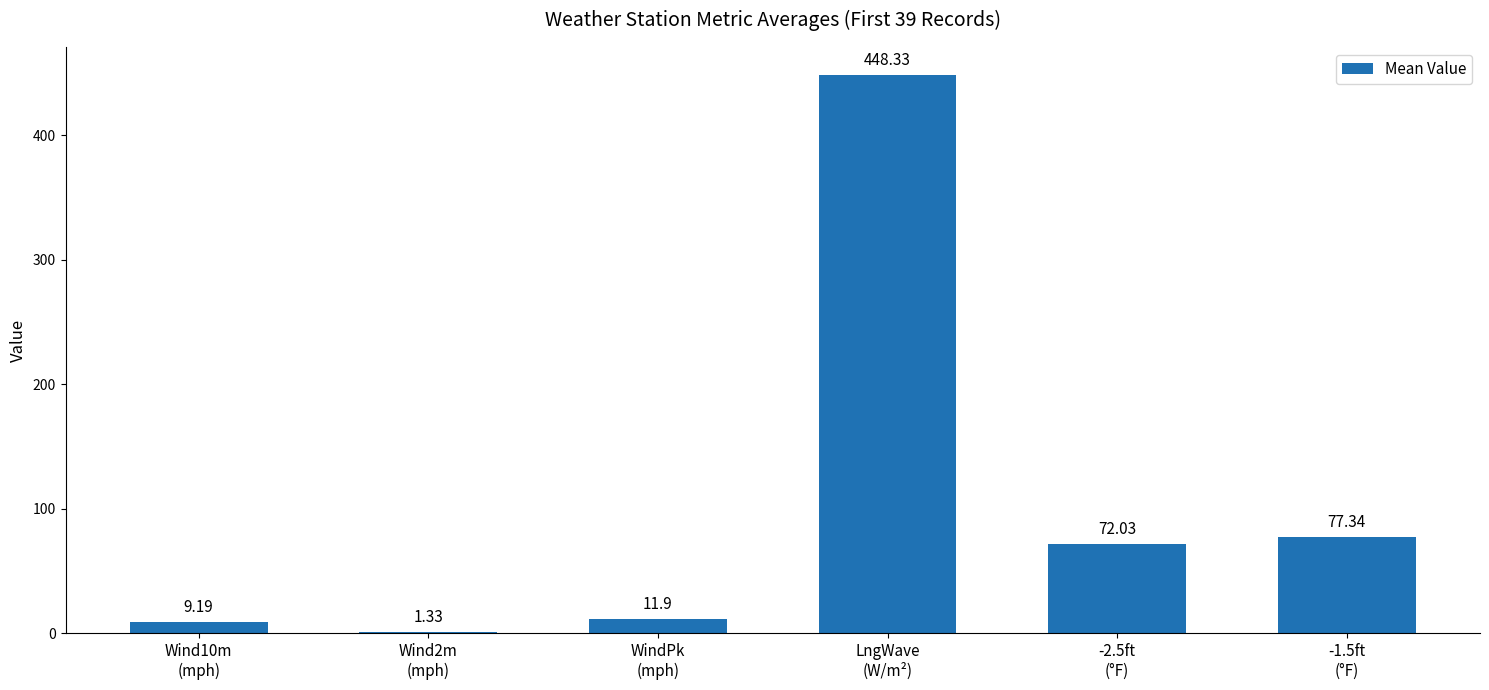

Count the number of categories in the chart.

6